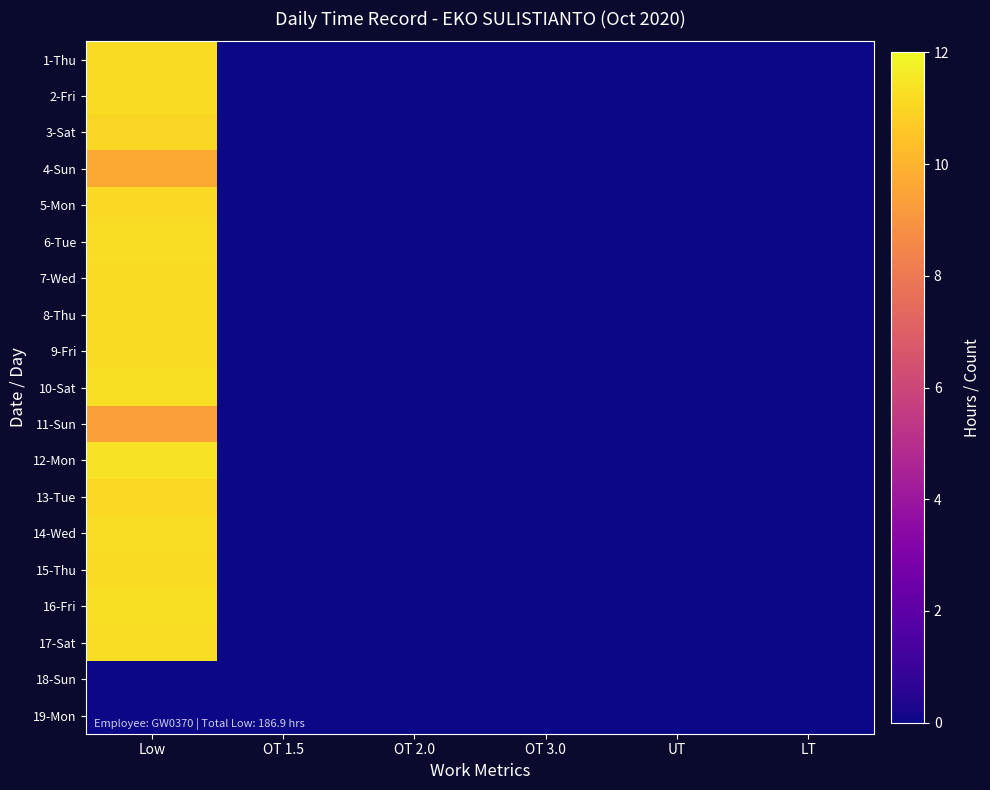

Reading left to right, extract all data points from this chart.

1-Thu: Low=11.2	OT 1.5=0.0	OT 2.0=0.0	OT 3.0=0.0	UT=0.0	LT=0.0
2-Fri: Low=11.2	OT 1.5=0.0	OT 2.0=0.0	OT 3.0=0.0	UT=0.0	LT=0.0
3-Sat: Low=11.1	OT 1.5=0.0	OT 2.0=0.0	OT 3.0=0.0	UT=0.0	LT=0.0
4-Sun: Low=9.7	OT 1.5=0.0	OT 2.0=0.0	OT 3.0=0.0	UT=0.0	LT=0.0
5-Mon: Low=11.1	OT 1.5=0.0	OT 2.0=0.0	OT 3.0=0.0	UT=0.0	LT=0.0
6-Tue: Low=11.2	OT 1.5=0.0	OT 2.0=0.0	OT 3.0=0.0	UT=0.0	LT=0.0
7-Wed: Low=11.2	OT 1.5=0.0	OT 2.0=0.0	OT 3.0=0.0	UT=0.0	LT=0.0
8-Thu: Low=11.2	OT 1.5=0.0	OT 2.0=0.0	OT 3.0=0.0	UT=0.0	LT=0.0
9-Fri: Low=11.2	OT 1.5=0.0	OT 2.0=0.0	OT 3.0=0.0	UT=0.0	LT=0.0
10-Sat: Low=11.3	OT 1.5=0.0	OT 2.0=0.0	OT 3.0=0.0	UT=0.0	LT=0.0
11-Sun: Low=9.3	OT 1.5=0.0	OT 2.0=0.0	OT 3.0=0.0	UT=0.0	LT=0.0
12-Mon: Low=11.3	OT 1.5=0.0	OT 2.0=0.0	OT 3.0=0.0	UT=0.0	LT=0.0
13-Tue: Low=11.1	OT 1.5=0.0	OT 2.0=0.0	OT 3.0=0.0	UT=0.0	LT=0.0
14-Wed: Low=11.2	OT 1.5=0.0	OT 2.0=0.0	OT 3.0=0.0	UT=0.0	LT=0.0
15-Thu: Low=11.2	OT 1.5=0.0	OT 2.0=0.0	OT 3.0=0.0	UT=0.0	LT=0.0
16-Fri: Low=11.2	OT 1.5=0.0	OT 2.0=0.0	OT 3.0=0.0	UT=0.0	LT=0.0
17-Sat: Low=11.2	OT 1.5=0.0	OT 2.0=0.0	OT 3.0=0.0	UT=0.0	LT=0.0
18-Sun: Low=0.0	OT 1.5=0.0	OT 2.0=0.0	OT 3.0=0.0	UT=0.0	LT=0.0
19-Mon: Low=0.0	OT 1.5=0.0	OT 2.0=0.0	OT 3.0=0.0	UT=0.0	LT=0.0